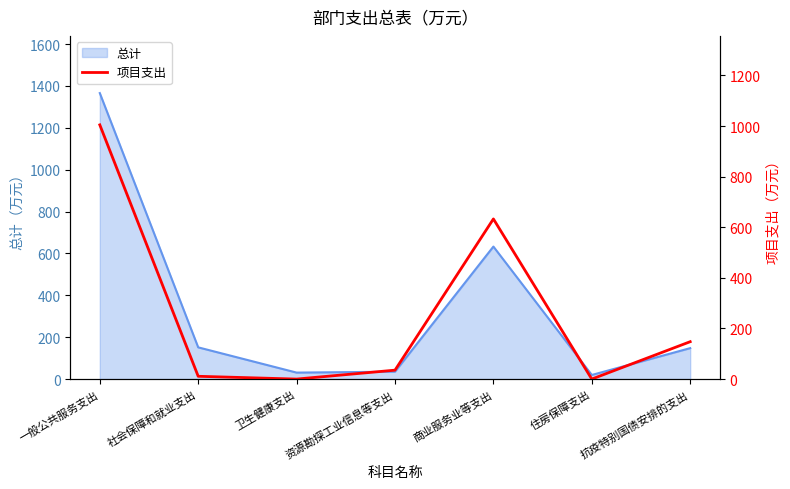

How many lines are shown in the chart?

1